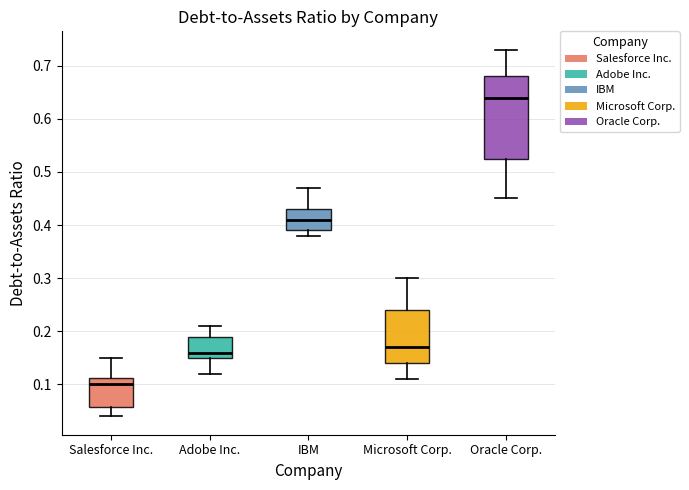

Where is the lower edge of the box for Oracle Corp. on the y-axis? The values are not printed on the chart, so give them approximately, as read against the axis.

0.53